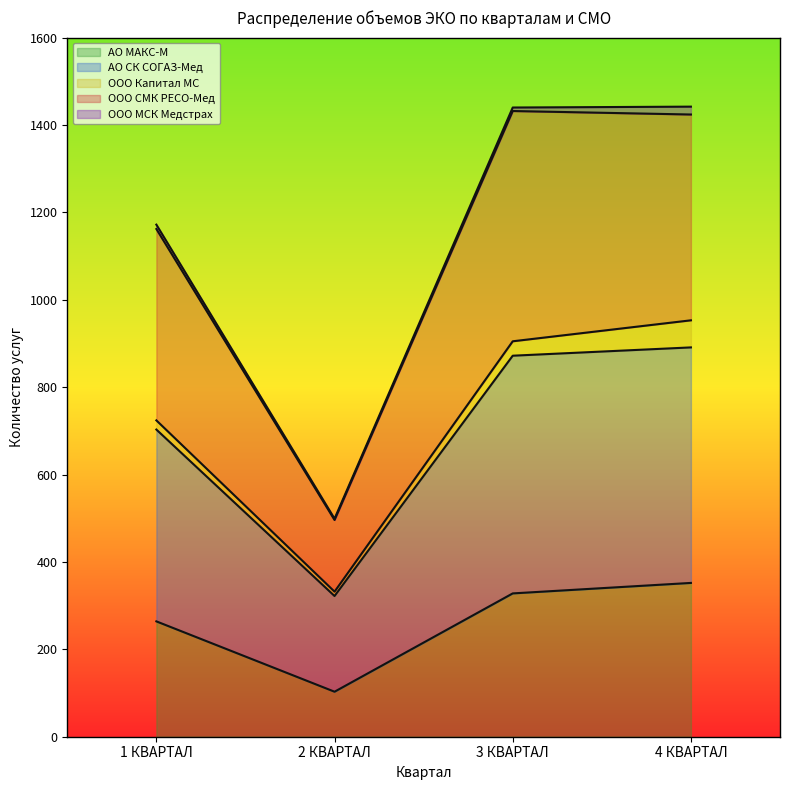

List the labels in order of АО СК СОГАЗ-Мед value, smallest first.

2 КВАРТАЛ, 1 КВАРТАЛ, 4 КВАРТАЛ, 3 КВАРТАЛ